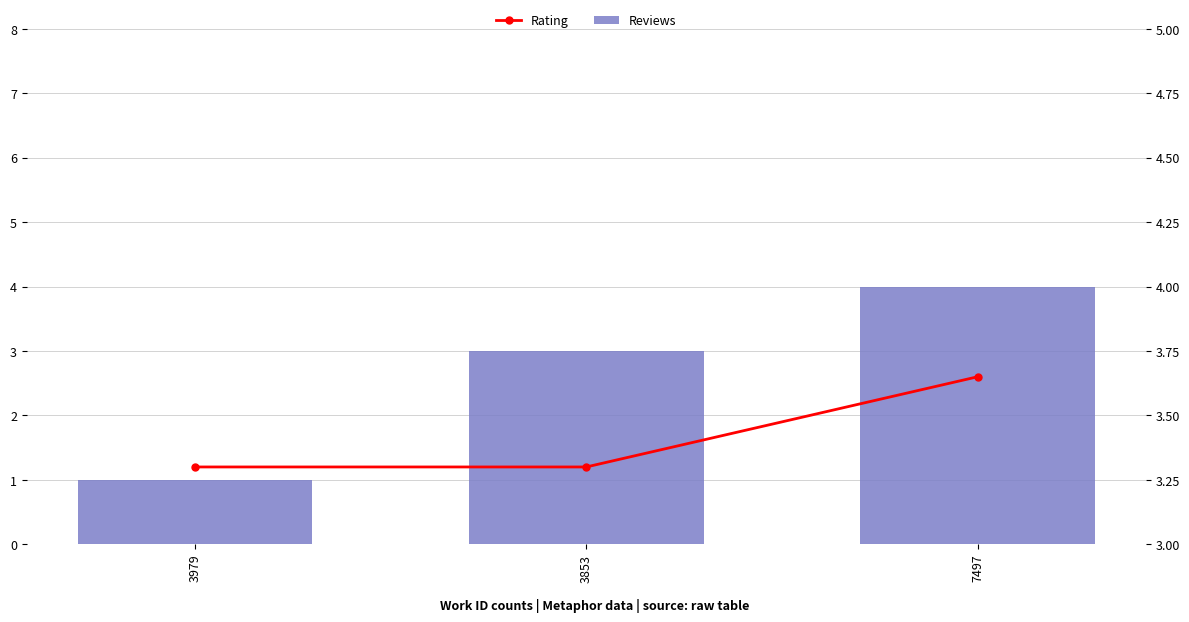

At how many categories does at least one series exceed 3?

3